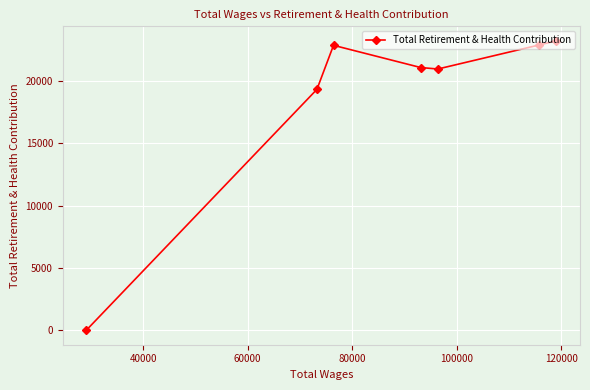

What is the greatest value displayed?

23209